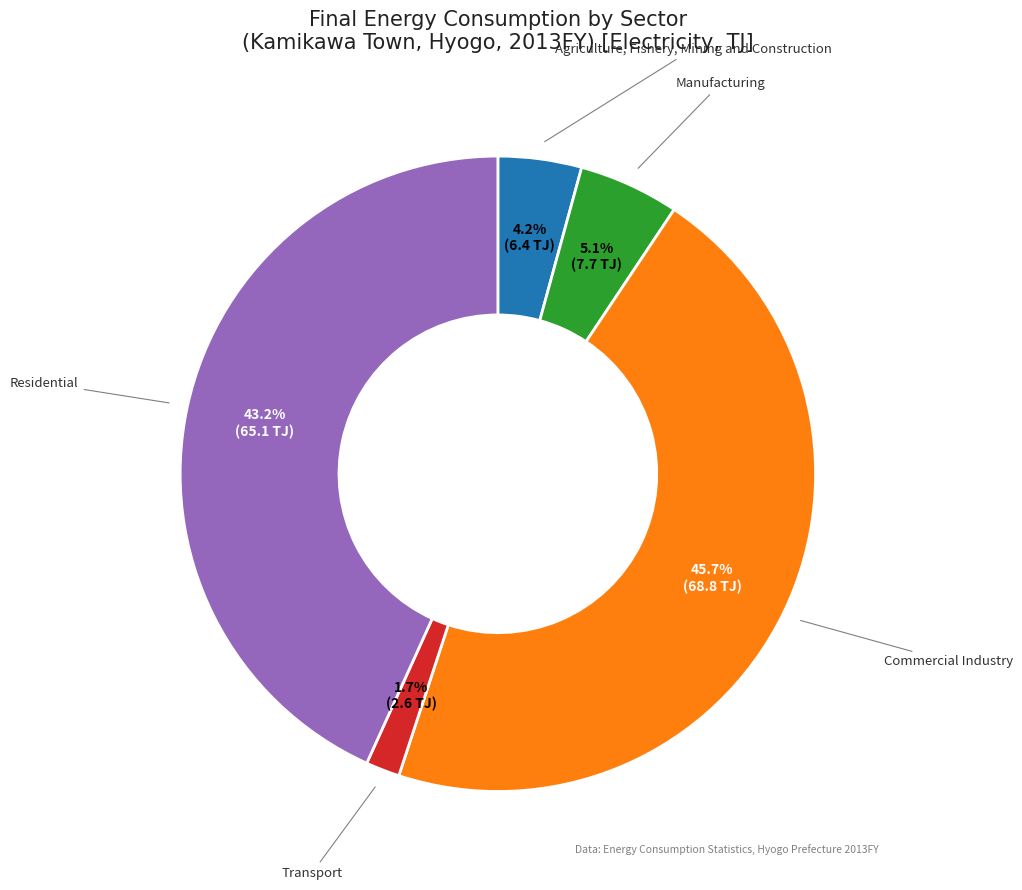

Is there a majority slice in this chart?

No